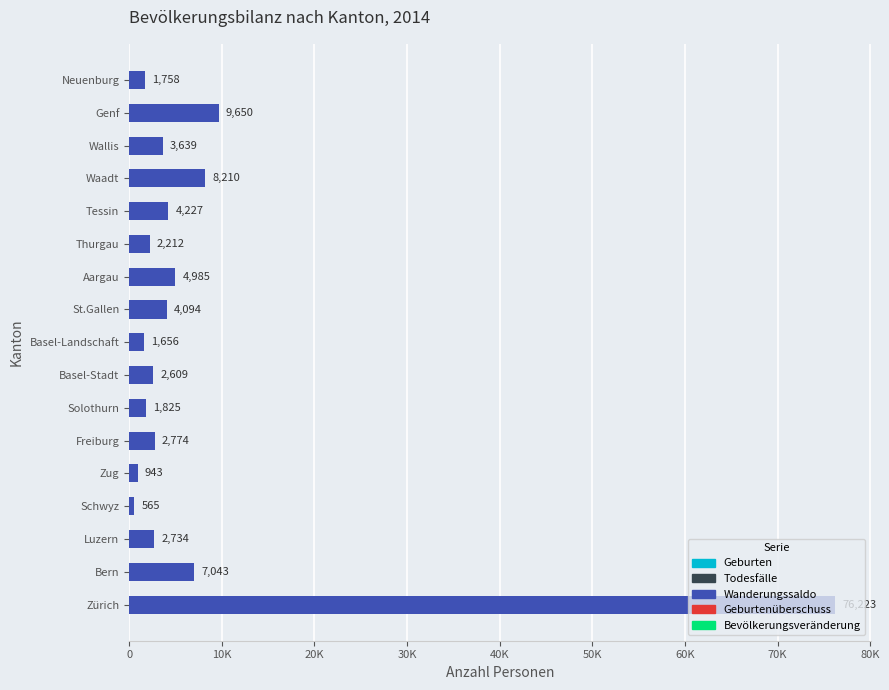

What is the minimum value shown in the chart?

565